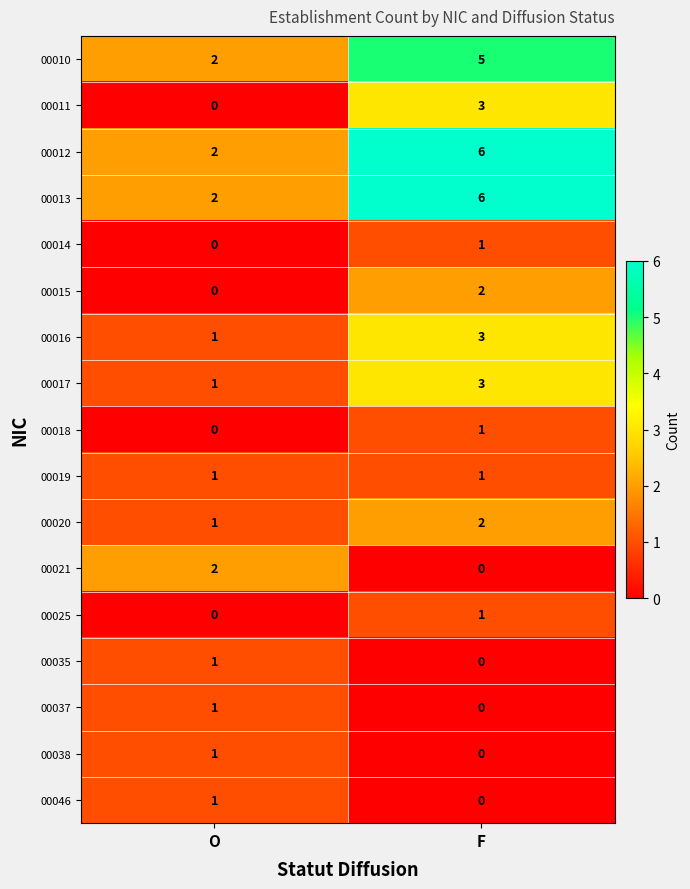

How many categories are shown in the chart?

2